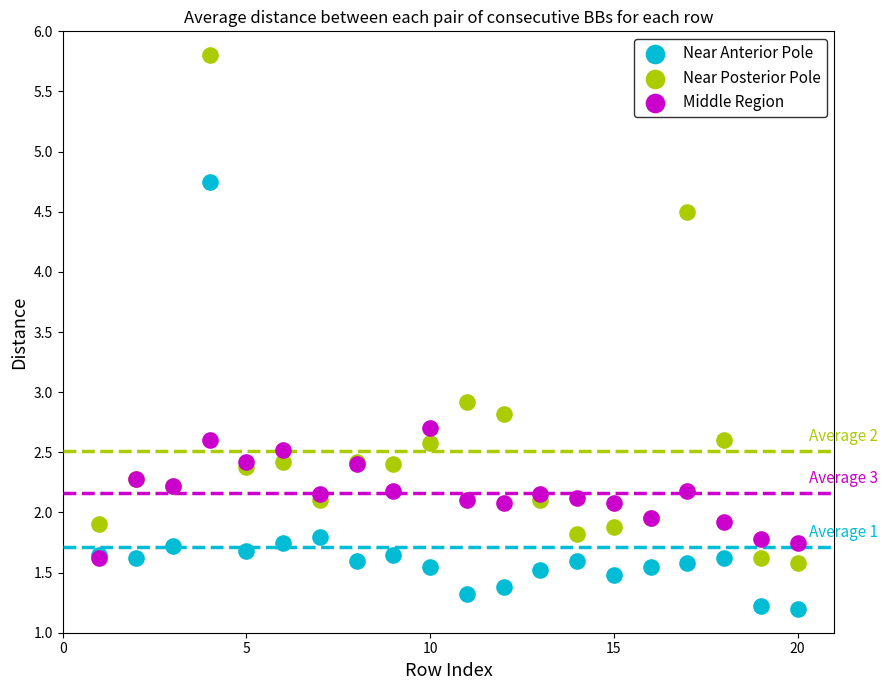

Which series has the largest Y range (max minus min)?

Near Posterior Pole